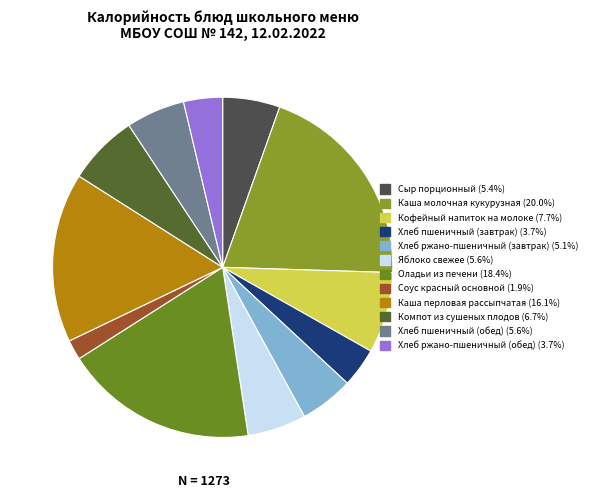

How many slices are in this pie chart?

12